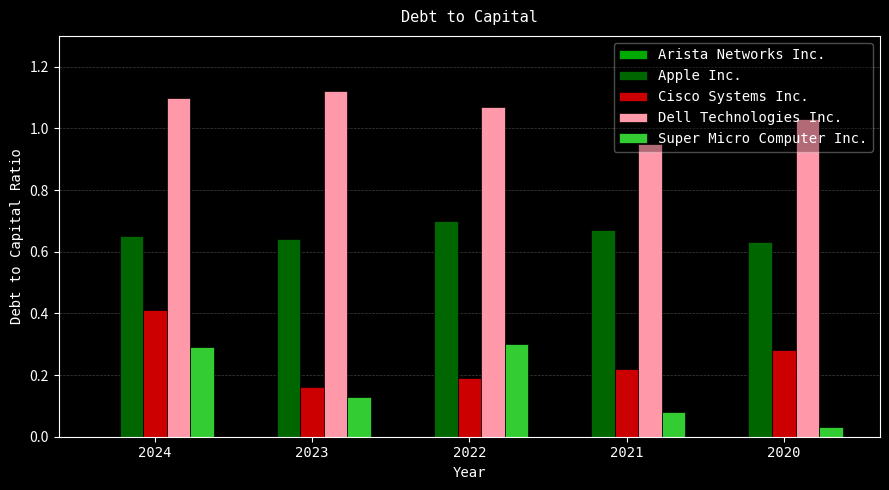

How many groups of bars are there?

5